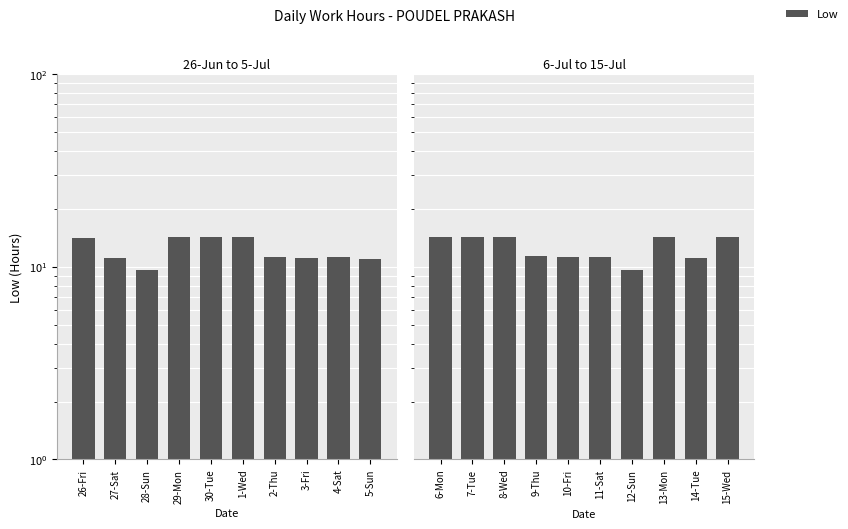

At which label is the value closest to 11?

14-Tue